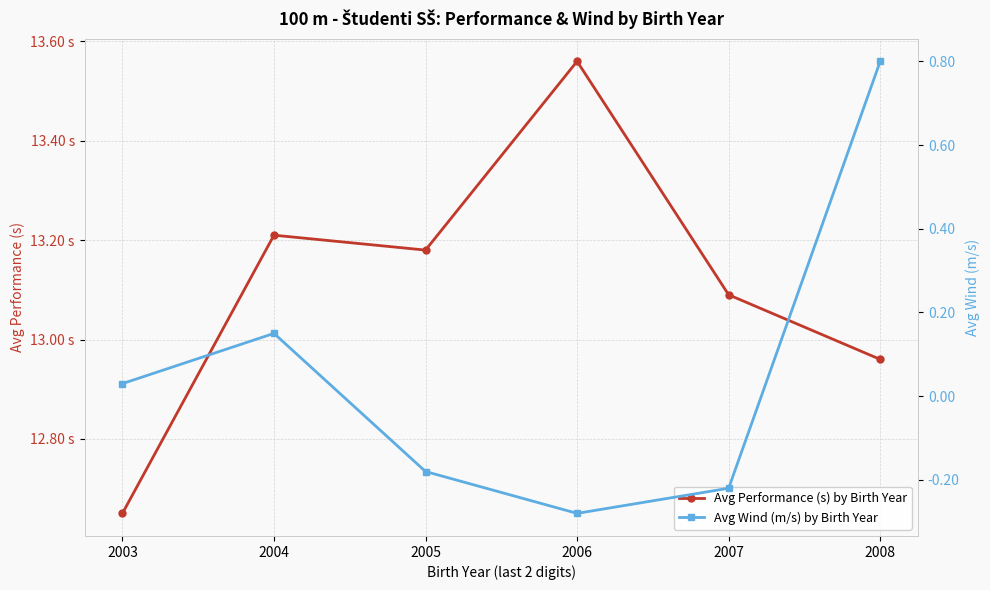

Which series changed the most between 2006 and 2008?

Avg Wind (m/s) by Birth Year